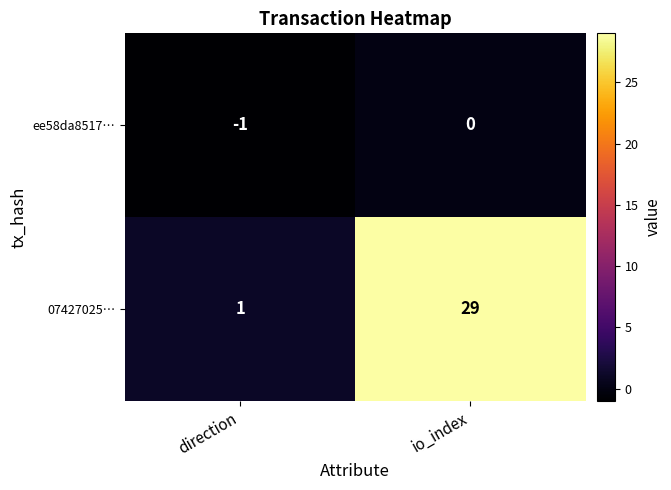

Count the number of data series in this chart.

2